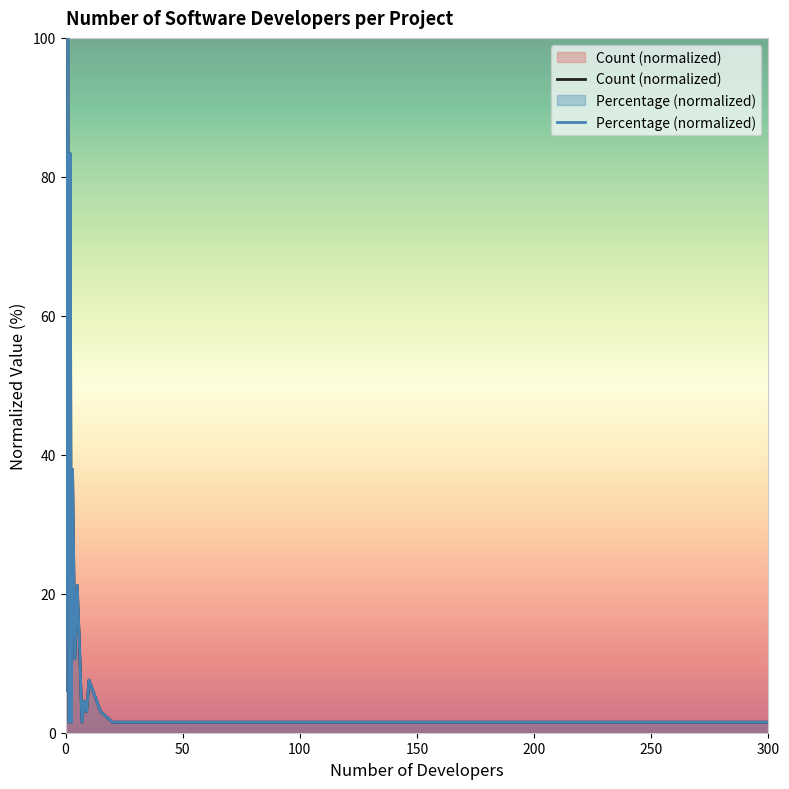

Rank the series by their average value, from lowest to highest.

Percentage (normalized), Count (normalized)